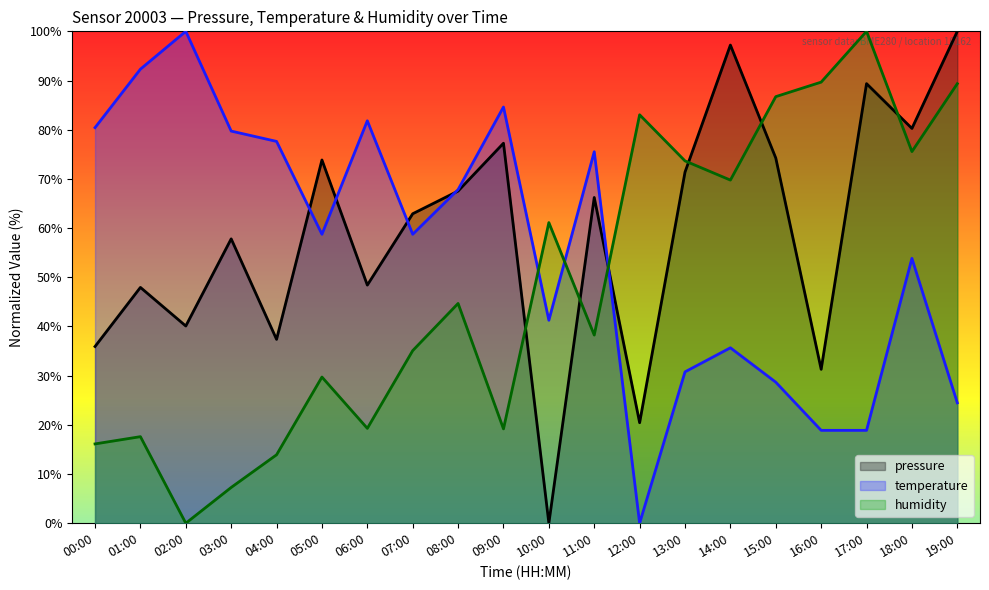

Is it true that humidity equals 12.8 at 03:00?

False